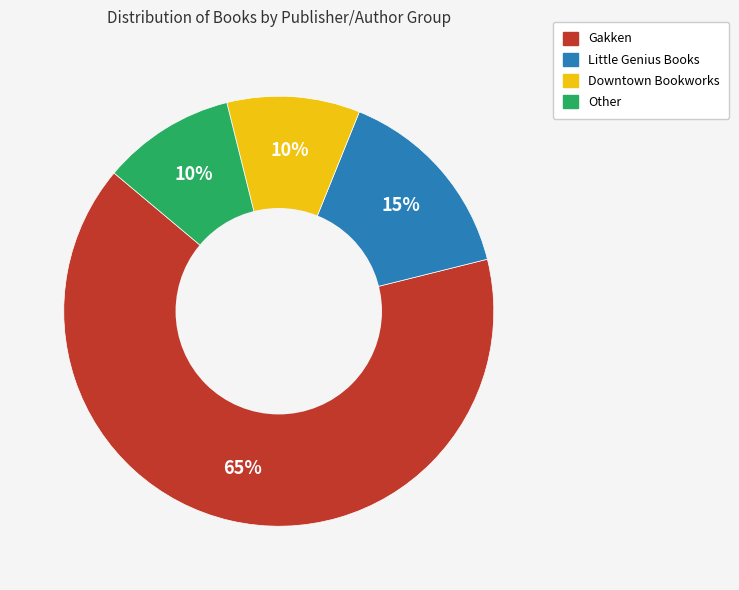

To the nearest percent, what is the combined percentage of Gakken and Other?

75%